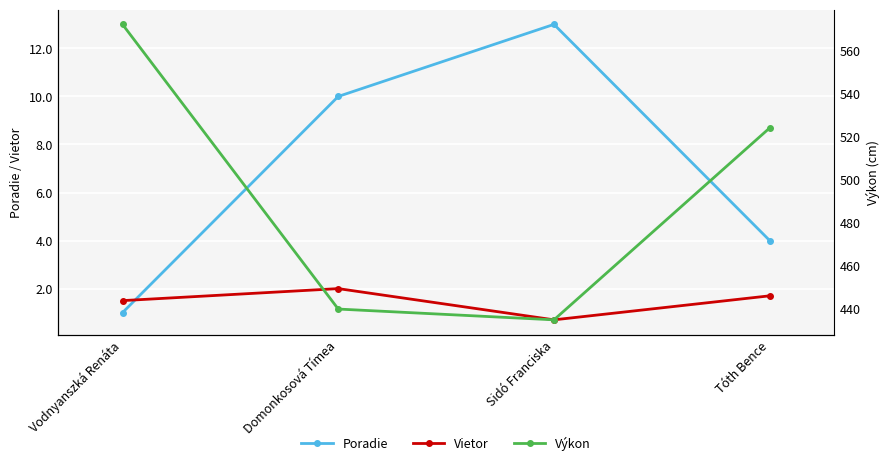

What is the average value of the Vietor series?

1.5